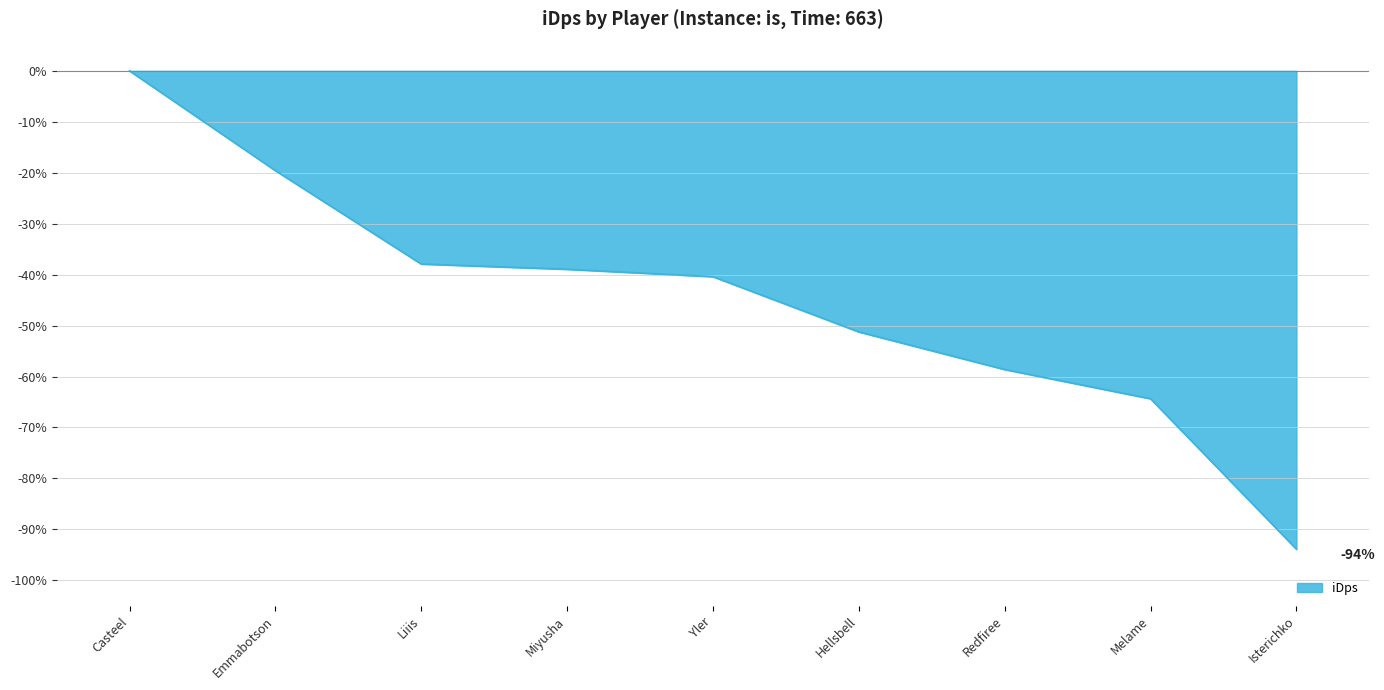

Where does the data first go above -40?

Casteel